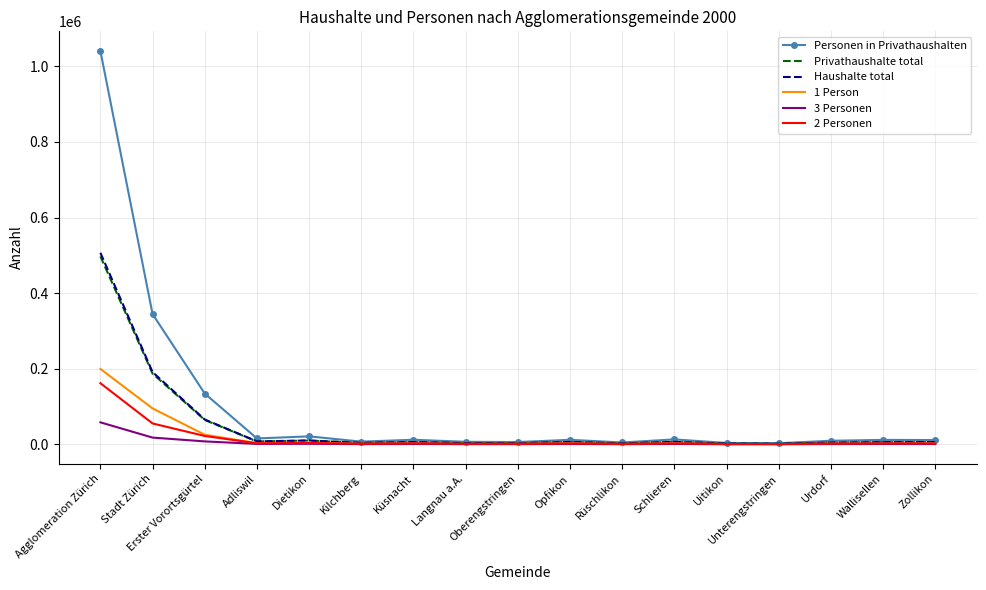

Where is Haushalte total nearest to the value 253960?

Stadt Zürich